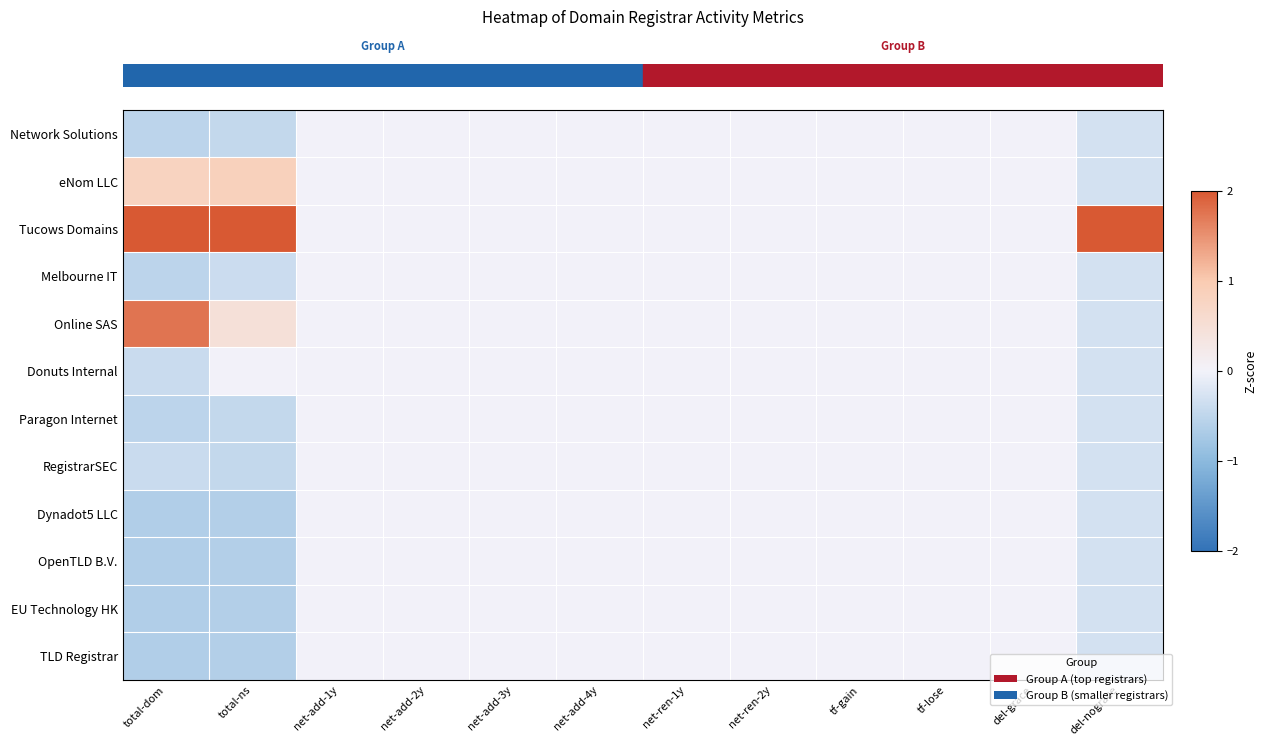

At which category does the chart reach its peak across all series?

del-nograce